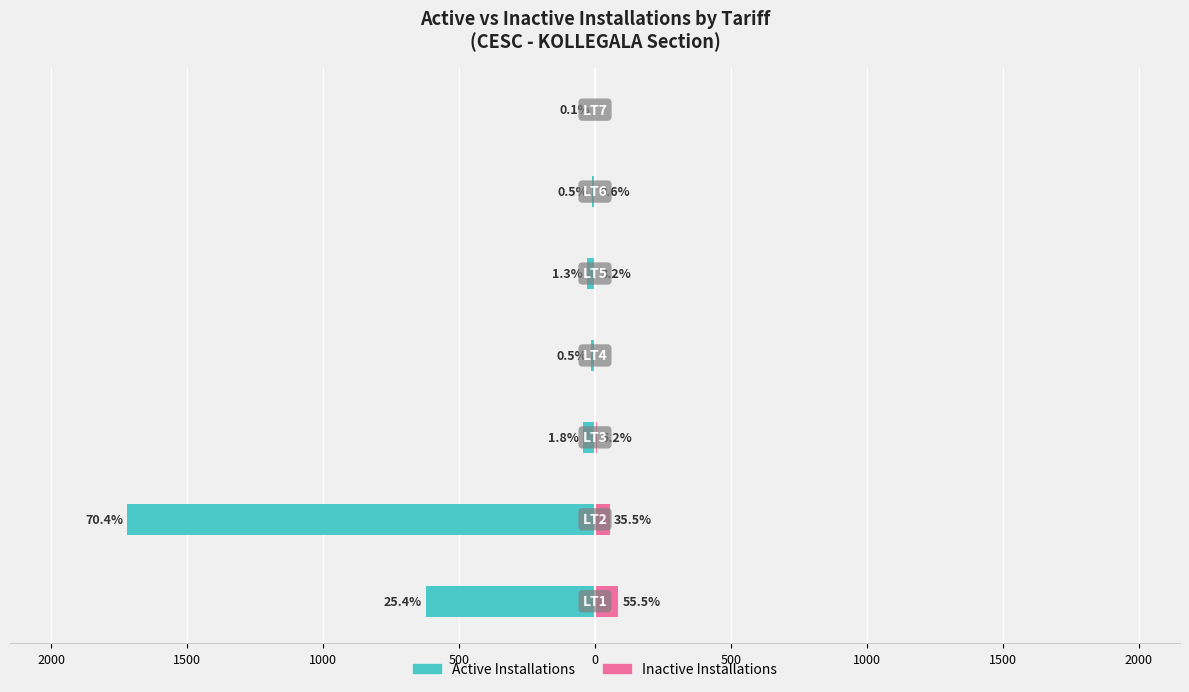

The value of Inactive Installations at 1000 is -32. True or false?

False